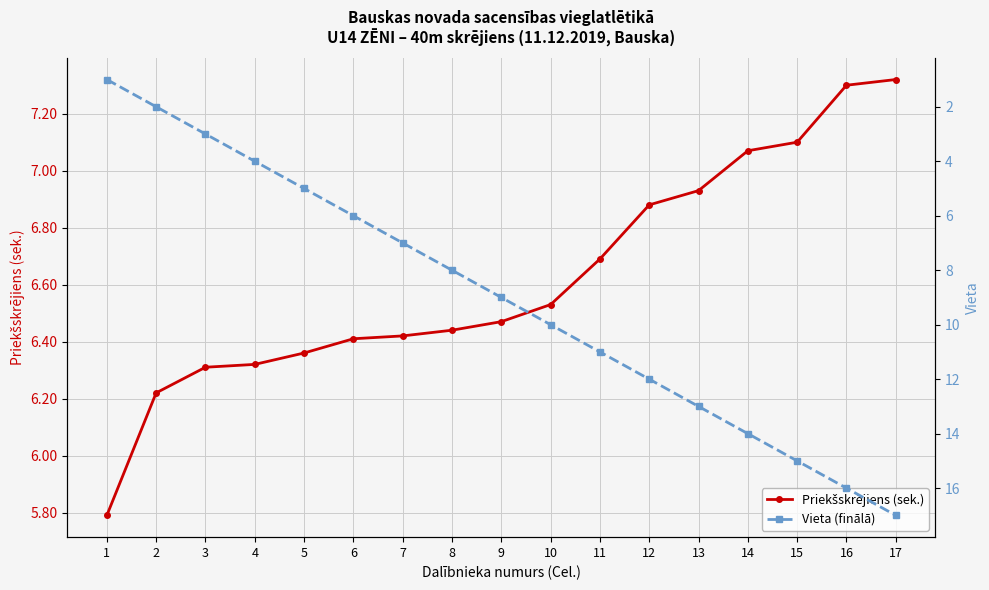

After their last crossing, which series has the higher values: Priekšskrējiens (sek.) or Vieta (finālā)?

Vieta (finālā)